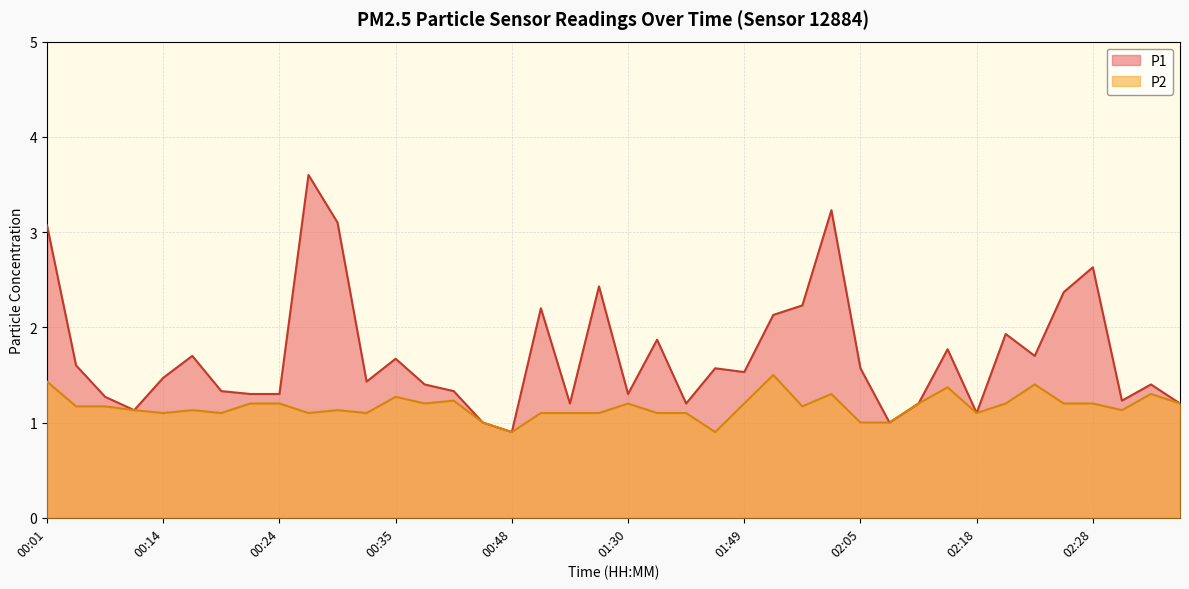

What is the spread (max minus min) of values at 02:25?

1.2